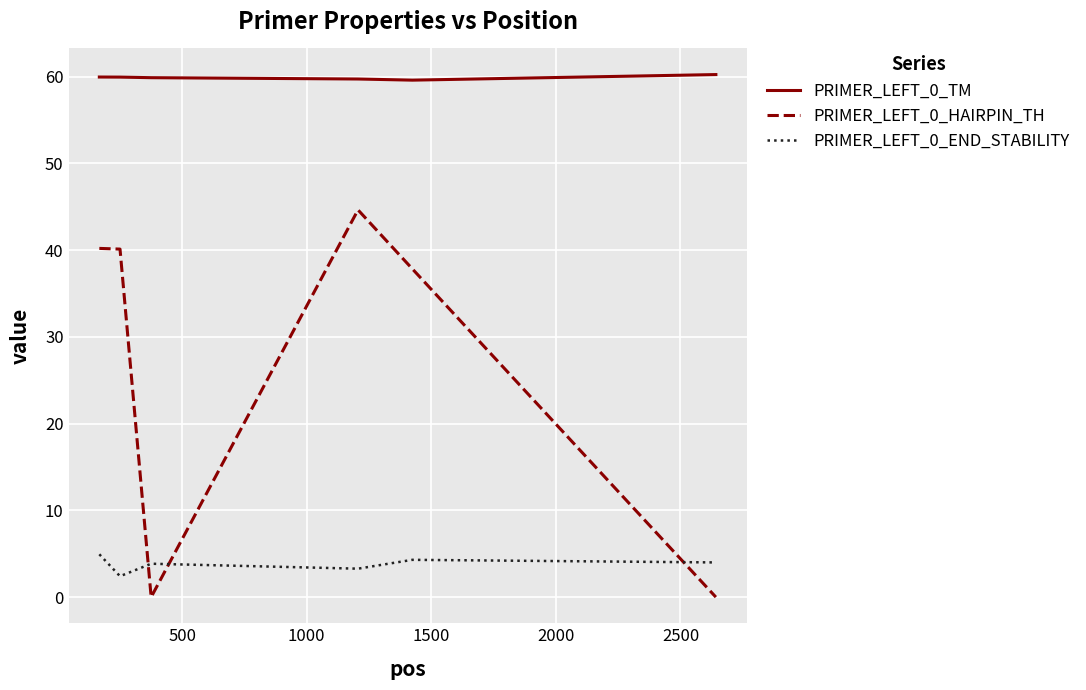

List the series in order of their overall mean, highest first.

PRIMER_LEFT_0_TM, PRIMER_LEFT_0_HAIRPIN_TH, PRIMER_LEFT_0_END_STABILITY